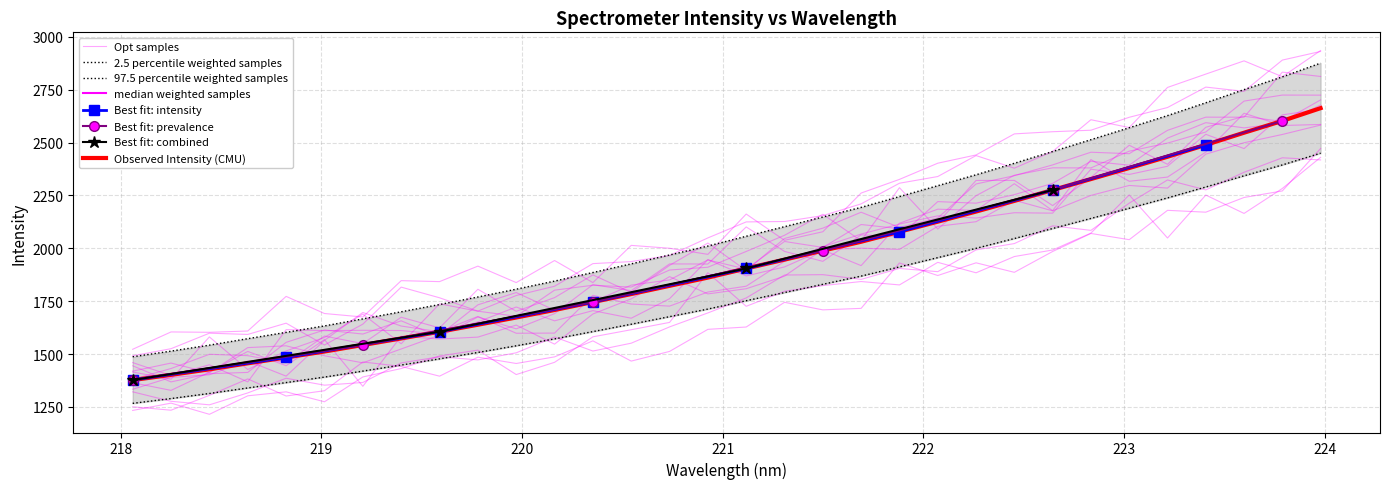

How many data points are less than 1752?

16